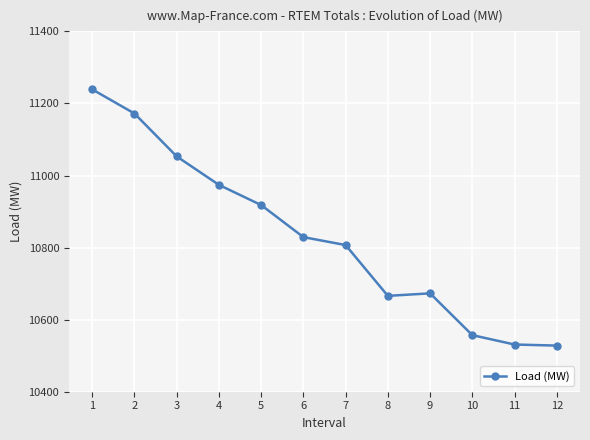

Between 6 and 12, which is larger?

6